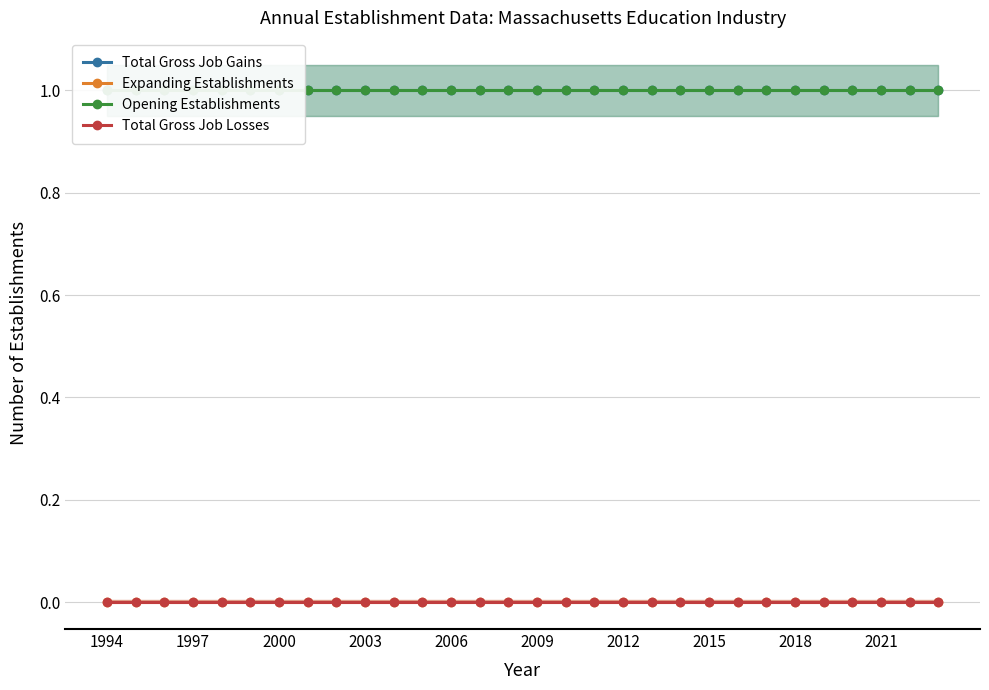

What is the total value across all series at 1997?

2